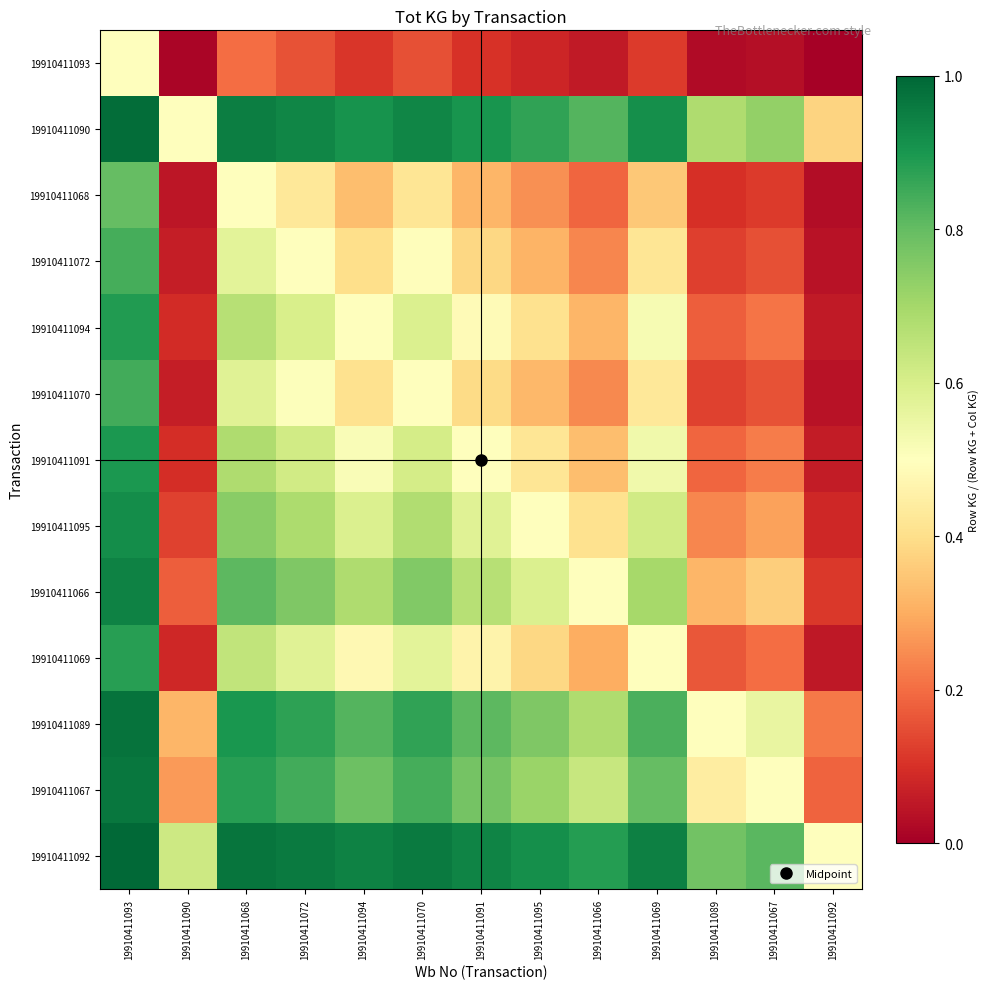

Which category has the lowest value across all series?

19910411092